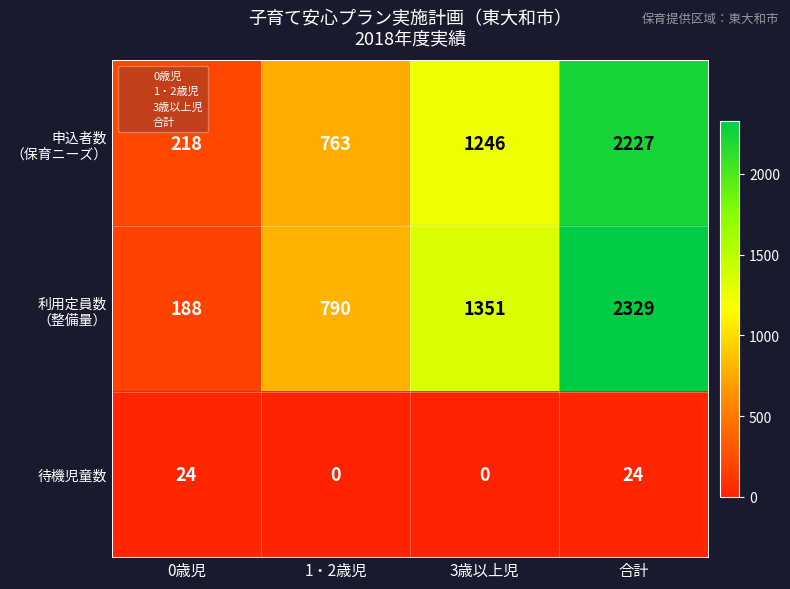

What is the spread (max minus min) of values at 1・2歳児?

790